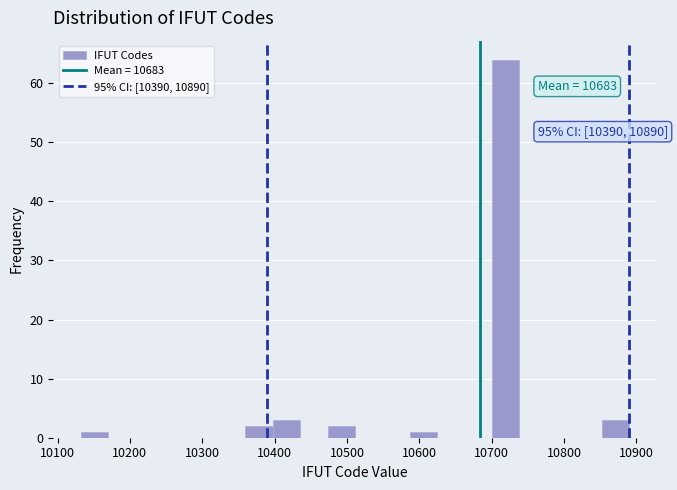

Read against the x-axis, roughly where is the centre of the tallest bar?

10720